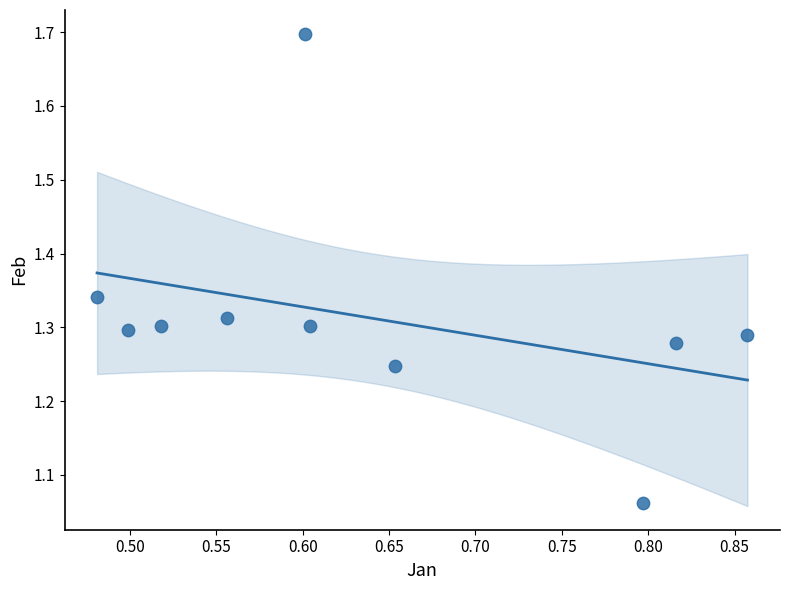

What is the range of Y values (max minus min)?

0.6